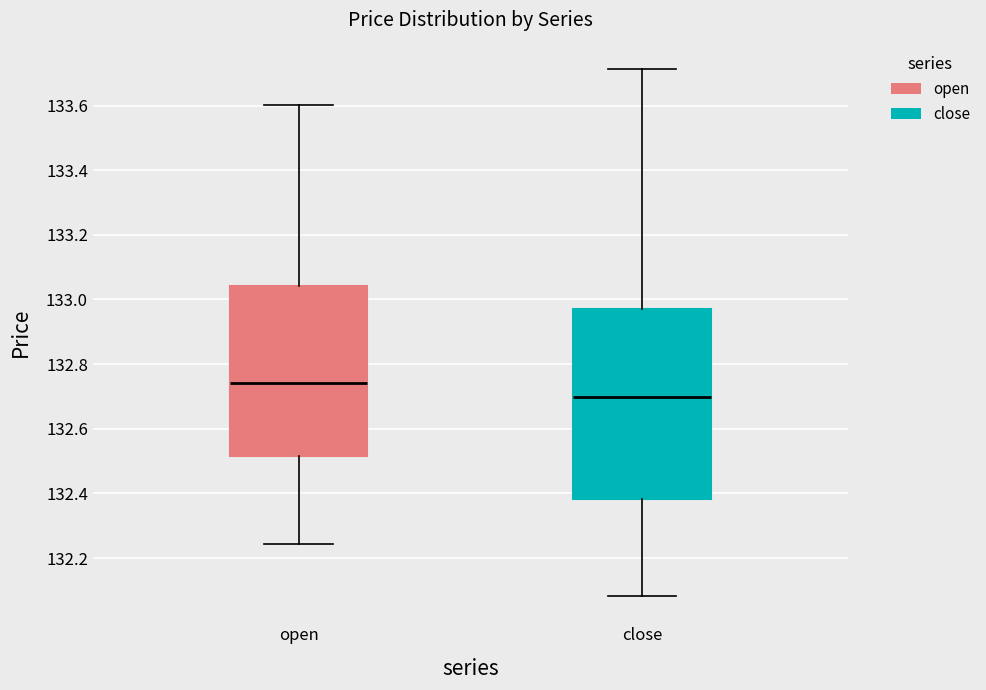

Where is the upper edge of the box for close on the y-axis? The values are not printed on the chart, so give them approximately, as read against the axis.

132.98